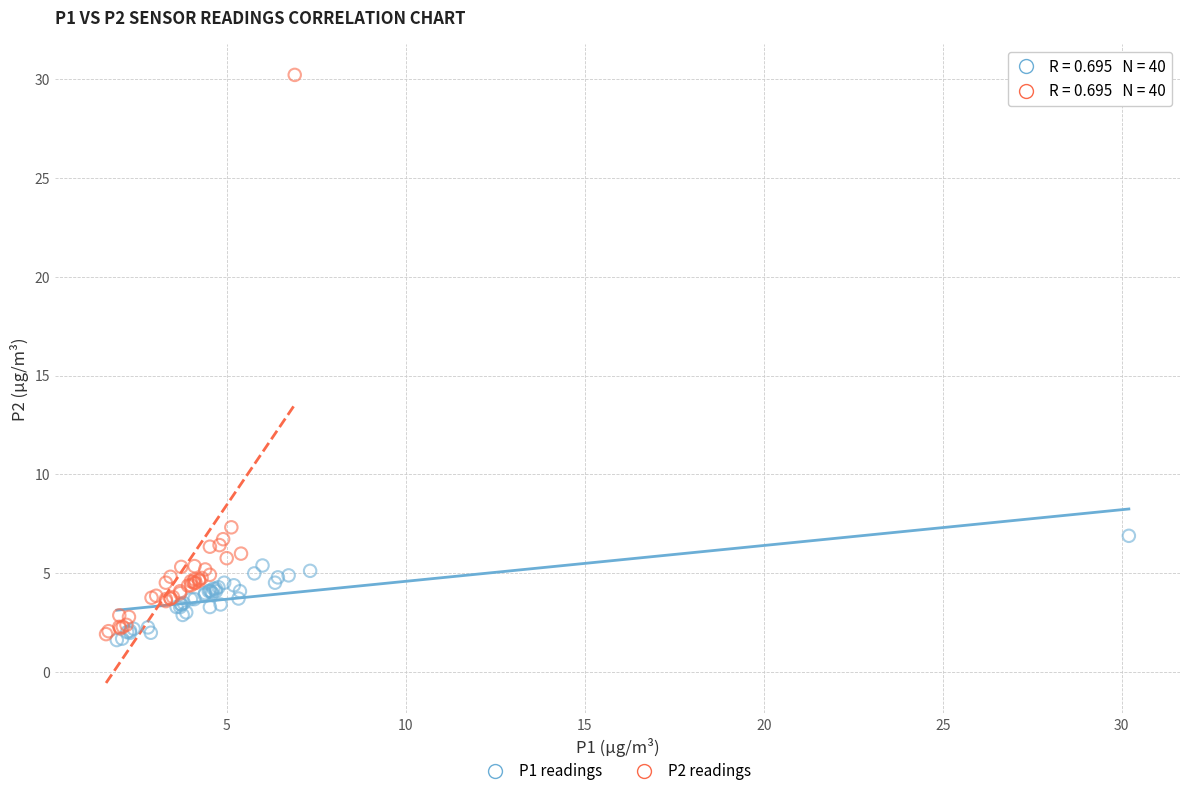

Which series has the widest spread of Y values?

P2 readings